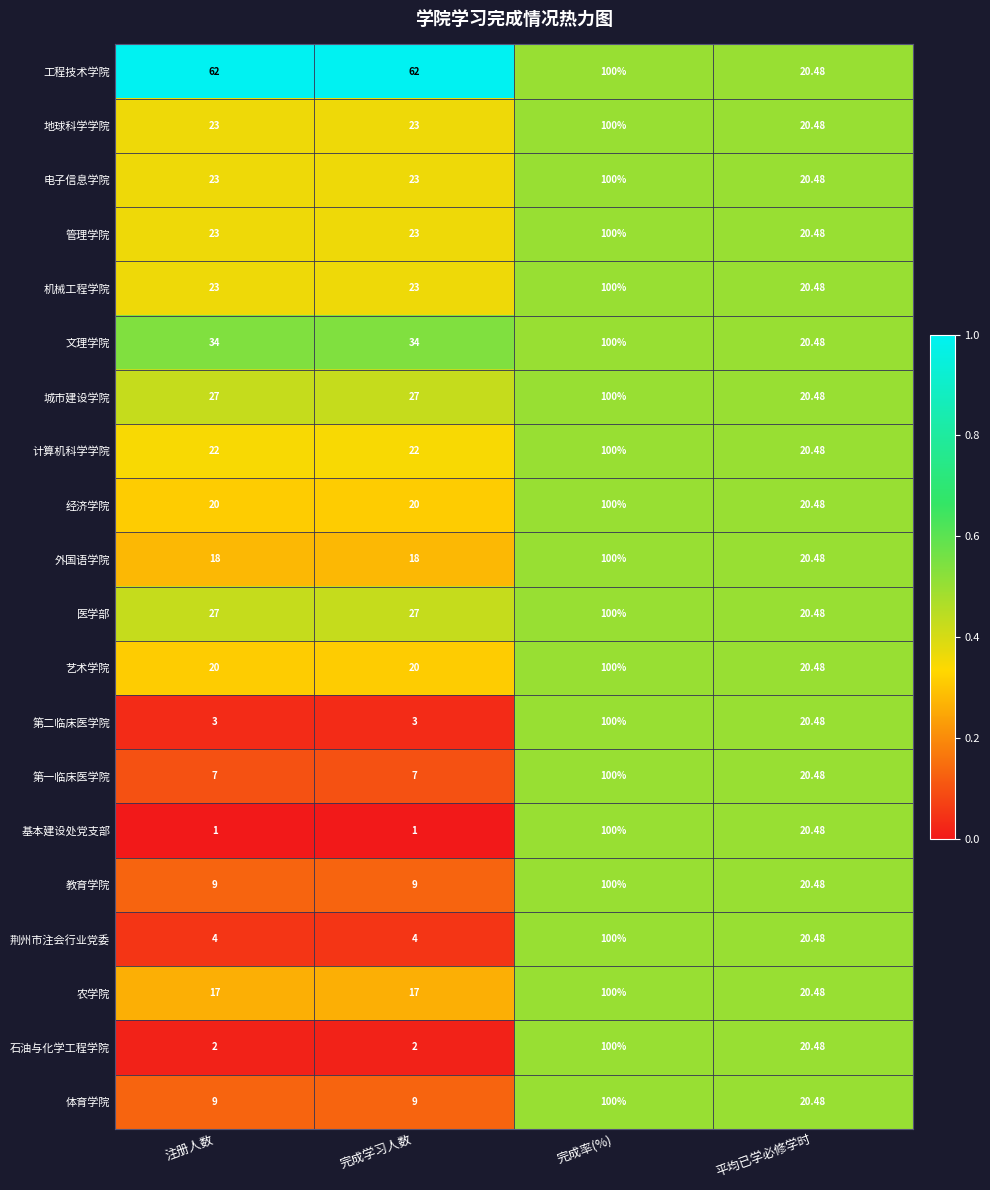

What is the maximum value shown in the chart?

100.0